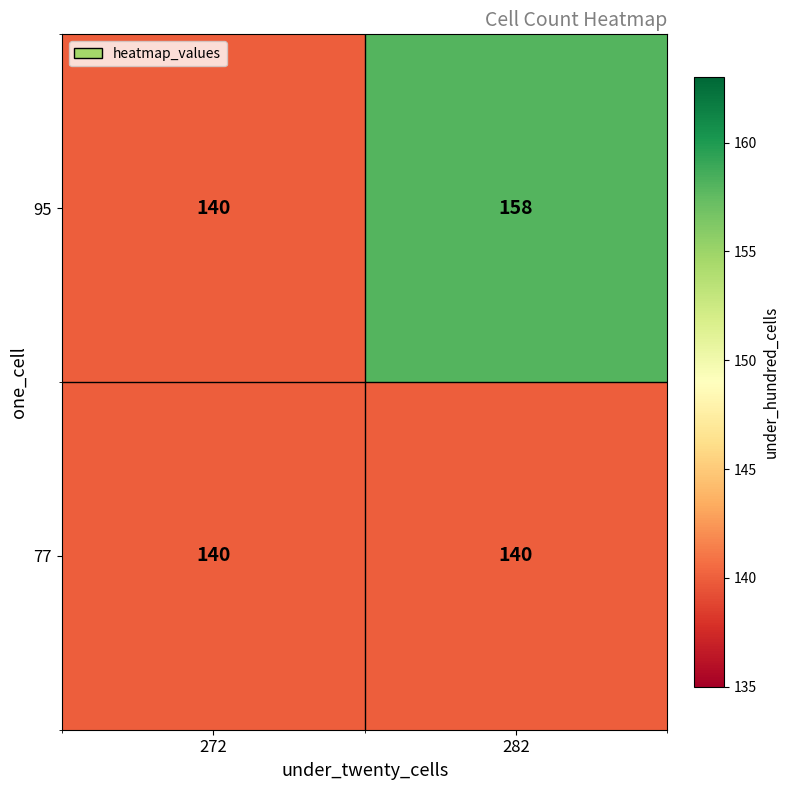

At which label is 95 closest to 149?

272